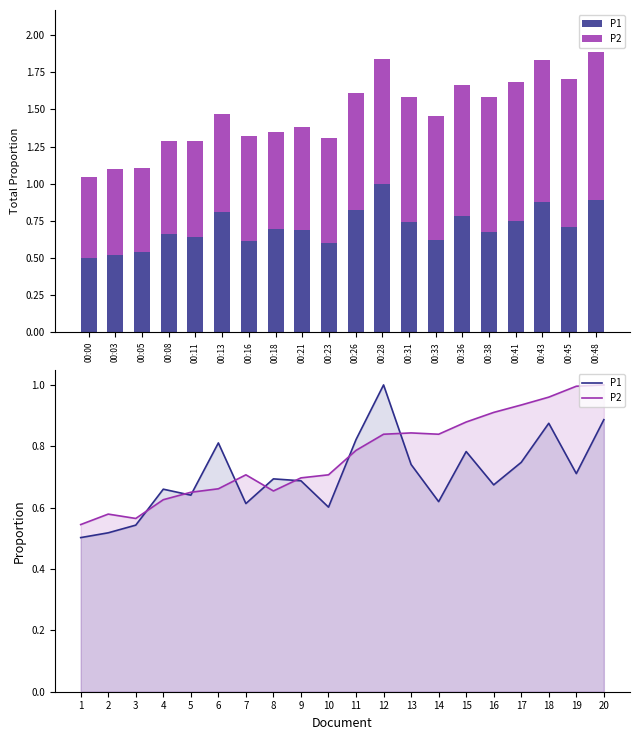

What is the total value across all series at 17?

1.7